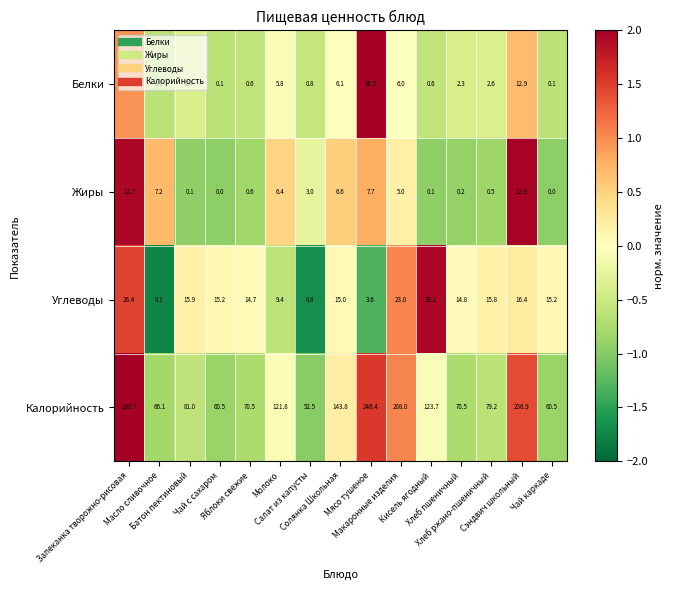

List the series in order of their peak value, highest first.

Калорийность, Белки, Углеводы, Жиры